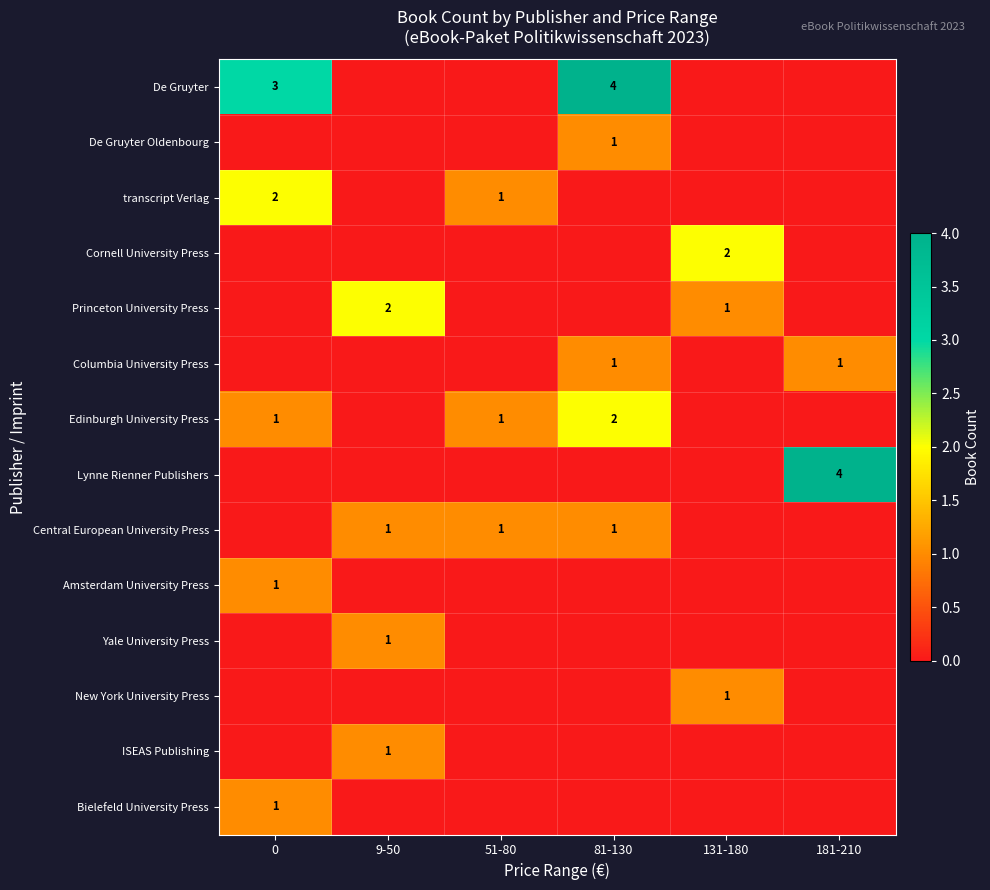

What is the difference between the highest and lowest values at 131-180?

2